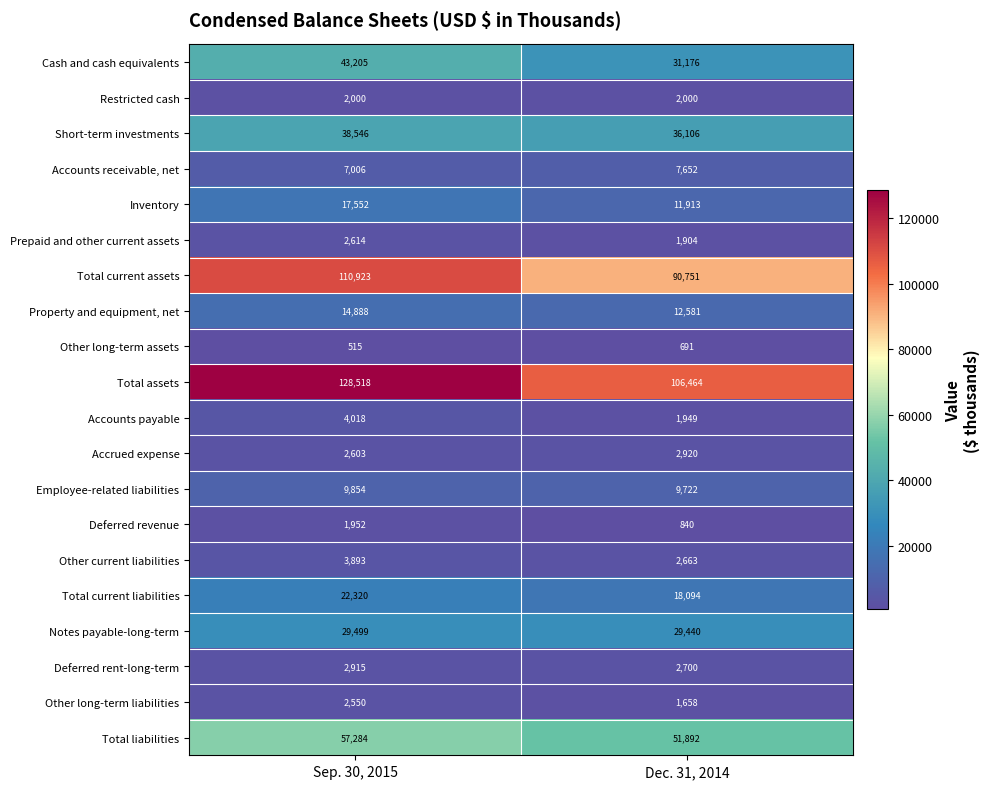

Is it true that Other long-term assets equals 414 at Dec. 31, 2014?

False